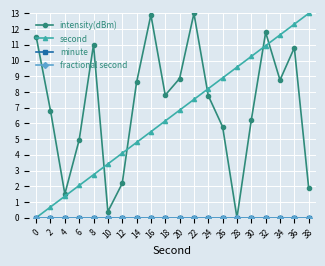

What is the maximum value for intensity(dBm)?

13.0